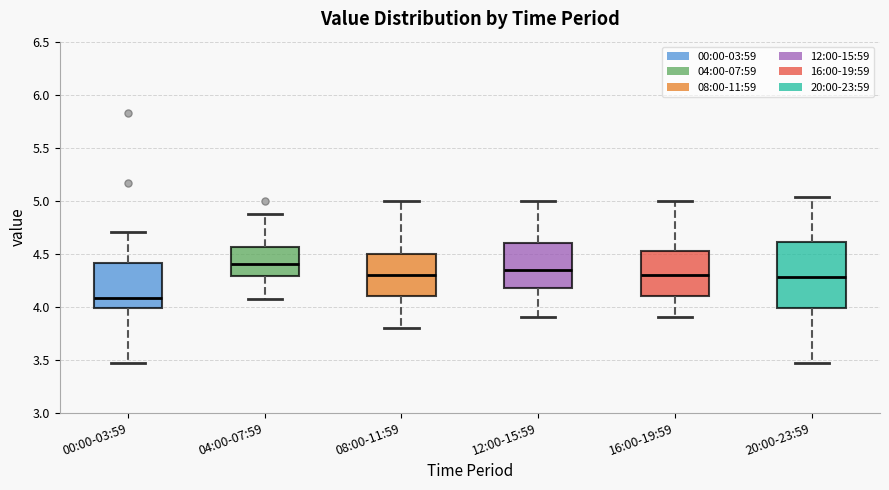

Reading left to right, read every box against the y-axis: the position of its median line, the range the box covers, and the ends of its whiskers. The values are not printed on the chart, so give them approximately, as read against the axis.

00:00-03:59: median 4.10, box 4.00 to 4.40, whiskers 3.45 to 4.70
04:00-07:59: median 4.40, box 4.30 to 4.55, whiskers 4.05 to 4.85
08:00-11:59: median 4.30, box 4.10 to 4.50, whiskers 3.80 to 5.00
12:00-15:59: median 4.35, box 4.20 to 4.60, whiskers 3.90 to 5.00
16:00-19:59: median 4.30, box 4.10 to 4.55, whiskers 3.90 to 5.00
20:00-23:59: median 4.30, box 4.00 to 4.60, whiskers 3.45 to 5.05